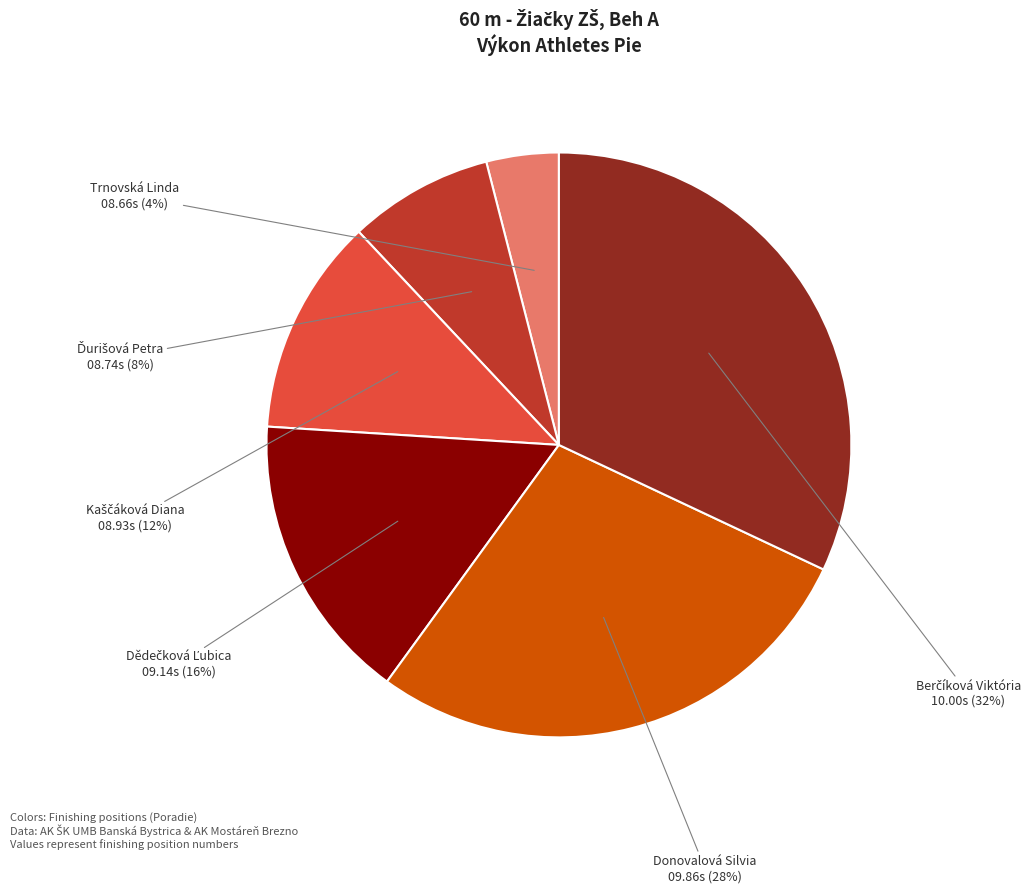

Is there a majority slice in this chart?

No